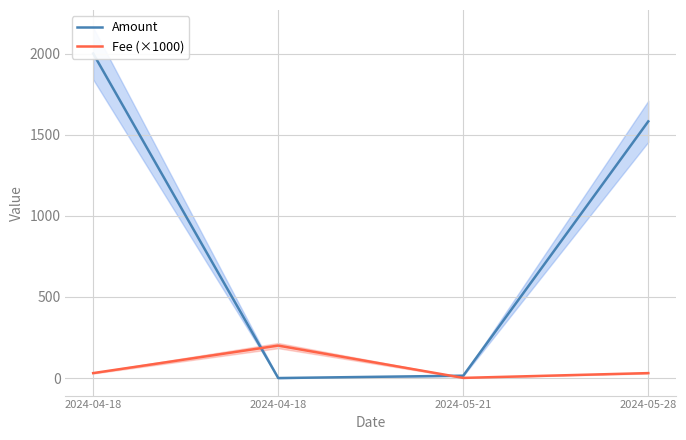

Which series has the largest total across all categories?

Amount